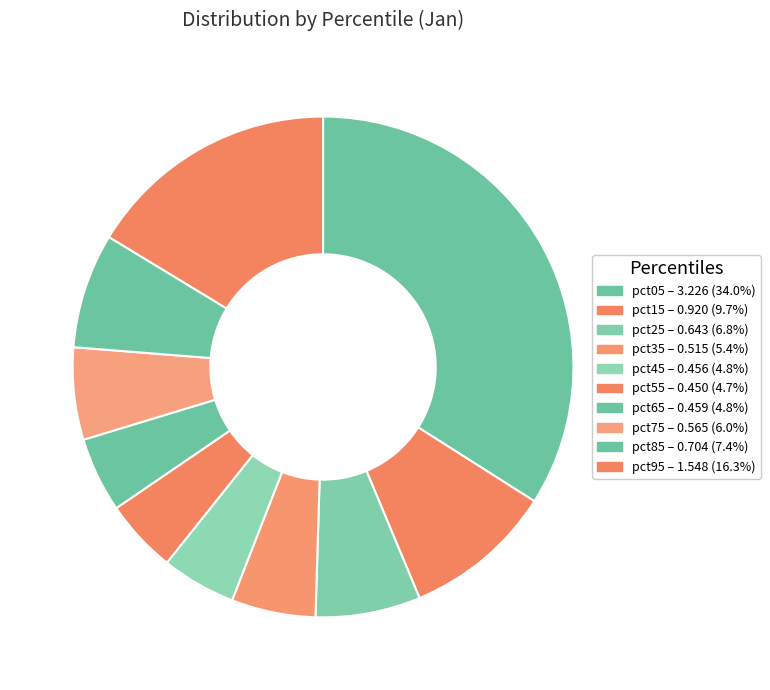

To the nearest percent, what portion does pct15 represent?

10%